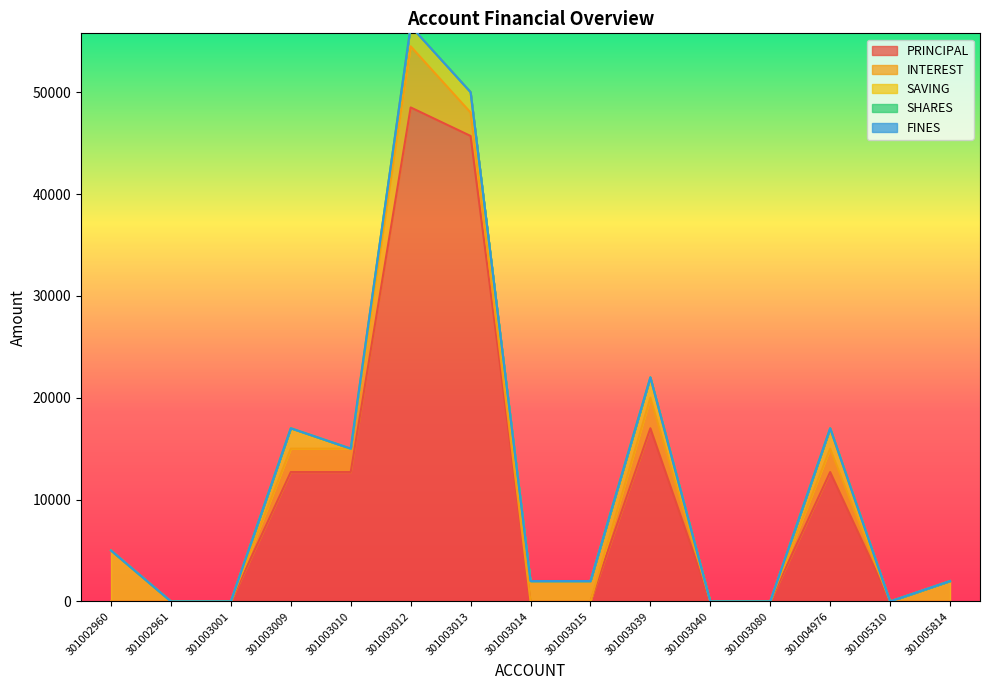

True or false: PRINCIPAL has a value of 21156 at 301003040.

False